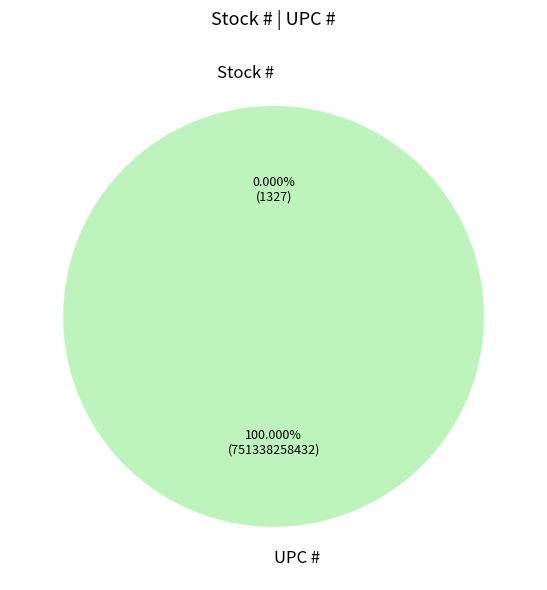

To the nearest percent, what is the average slice percentage?

50%